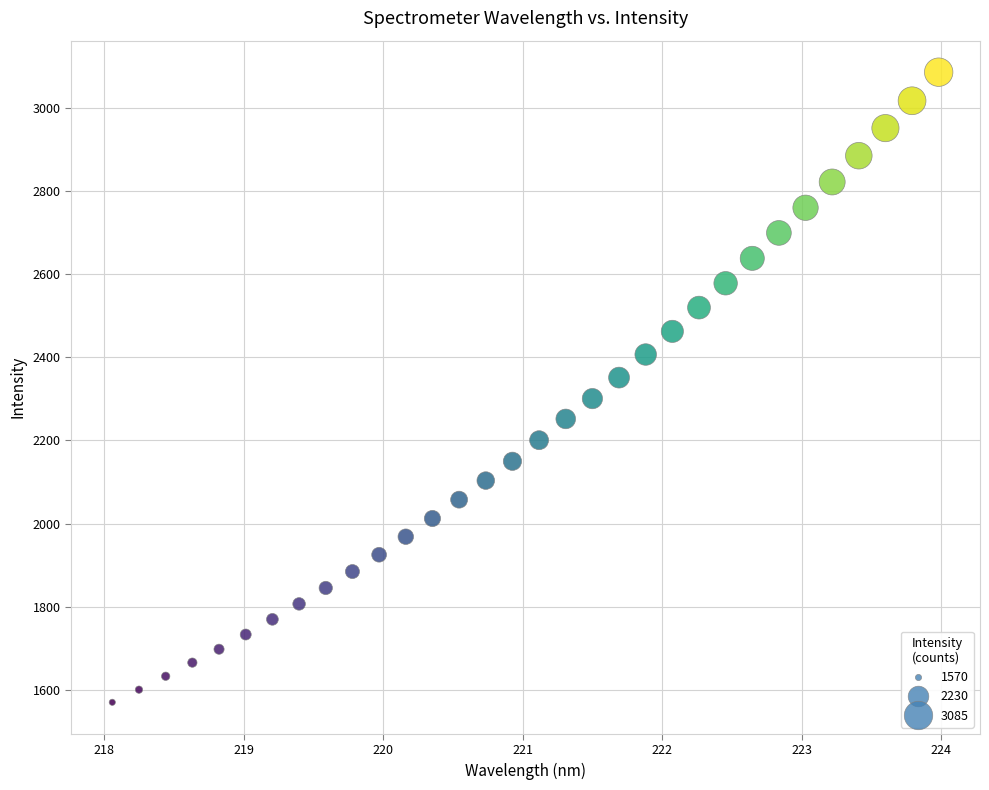

What is the range of X values (max minus min)?

5.9